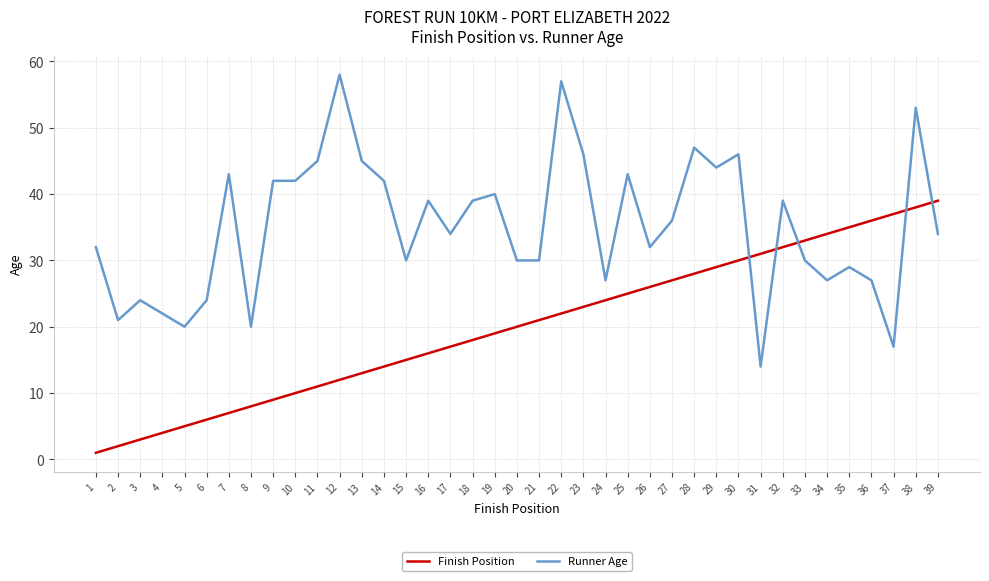

What are all the series names shown in the legend?

Finish Position, Runner Age